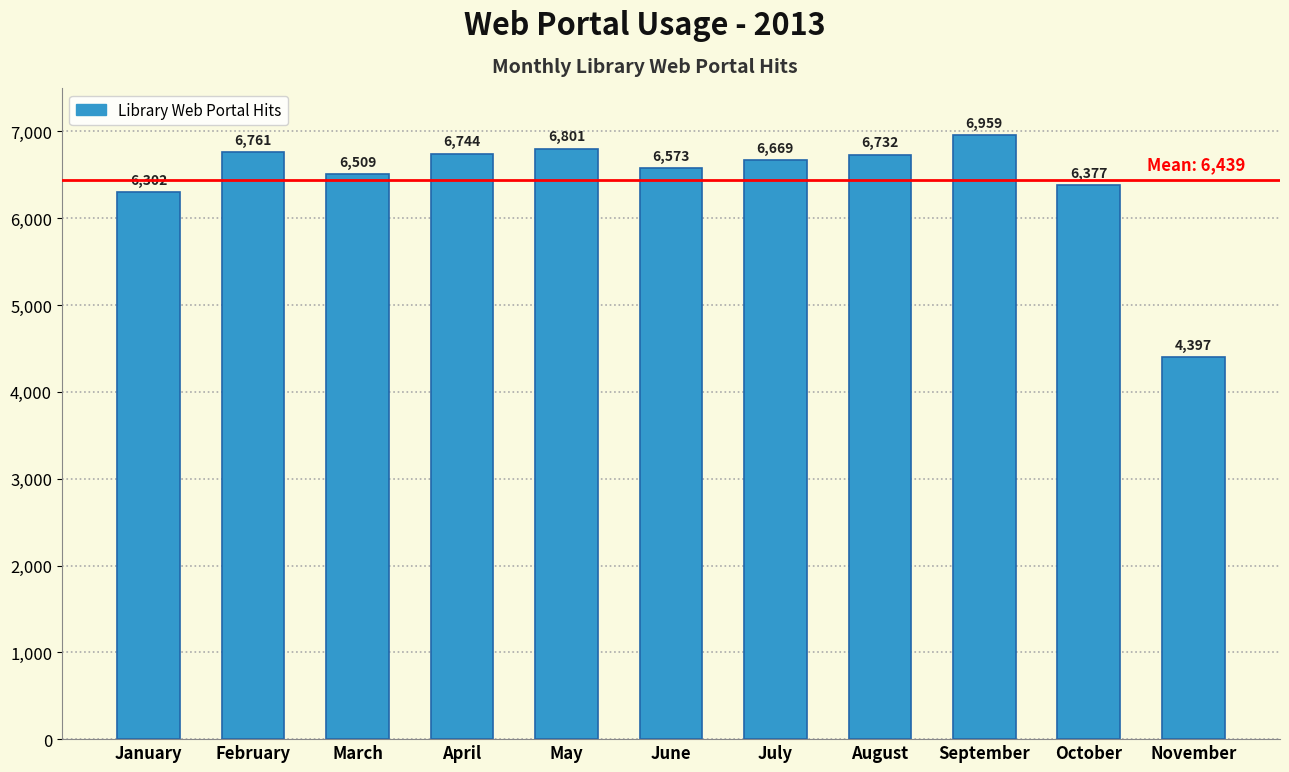

Reading left to right, extract all data points from this chart.

6302	6761	6509	6744	6801	6573	6669	6732	6959	6377	4397